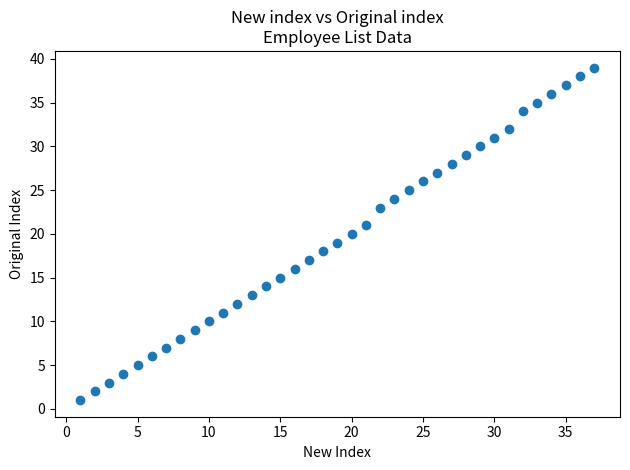

What is the range of Y values (max minus min)?

38